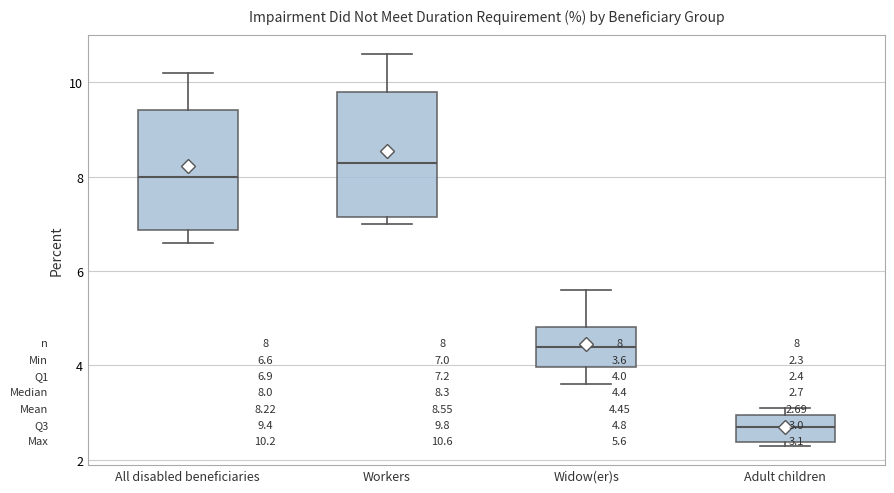

Which box has the highest median line?

Workers